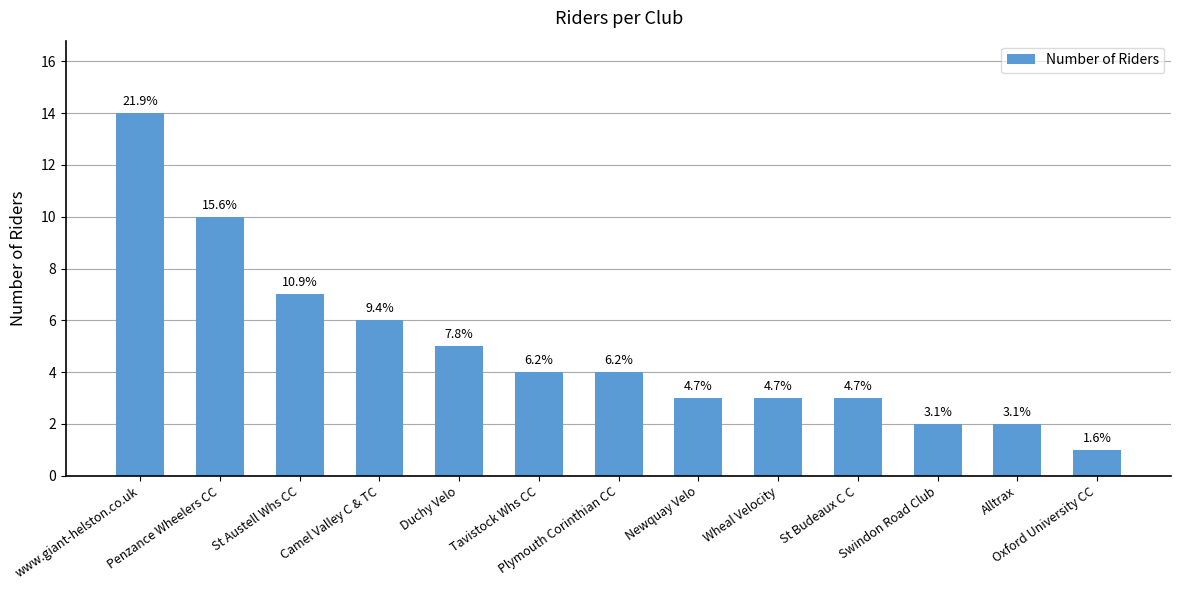

What is the greatest value displayed?

14